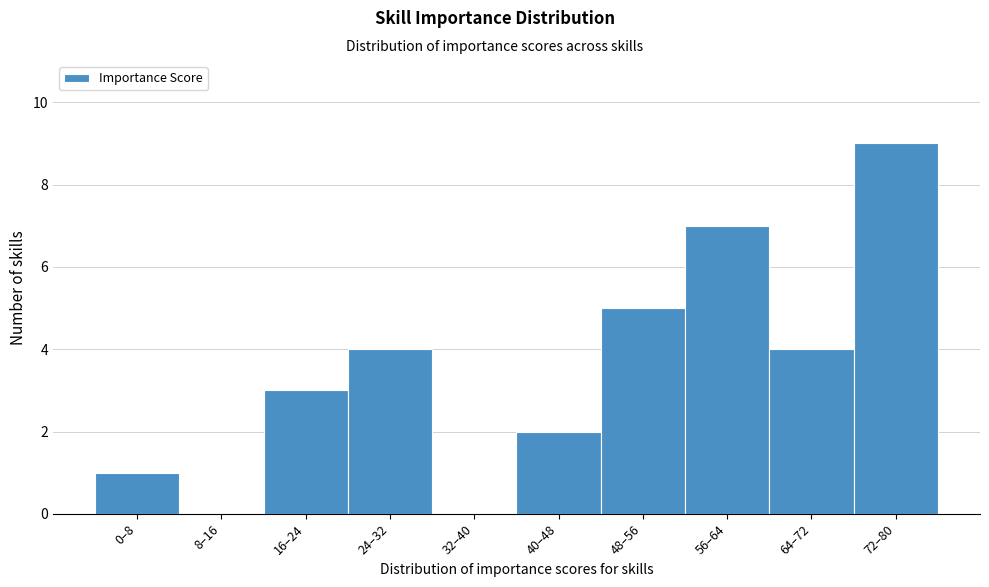

Reading left to right, what are all the values shown in this chart?

0–8=1	8–16=0	16–24=3	24–32=4	32–40=0	40–48=2	48–56=5	56–64=7	64–72=4	72–80=9